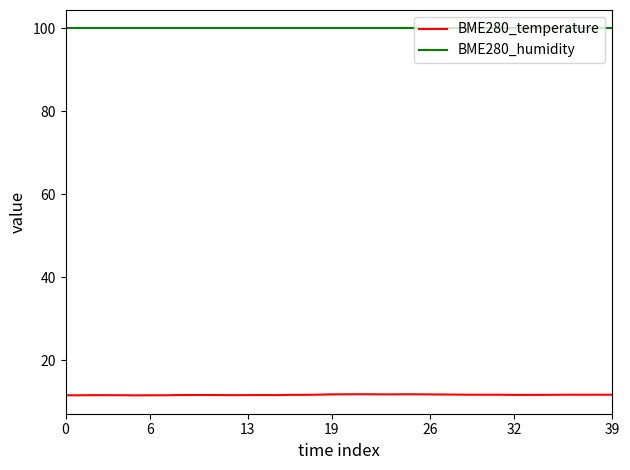

Which series has the largest total across all categories?

BME280_humidity